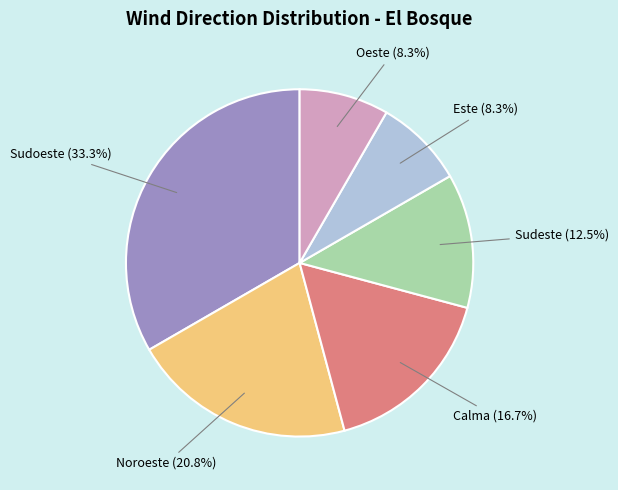

Between Noroeste and Calma, which is larger?

Noroeste